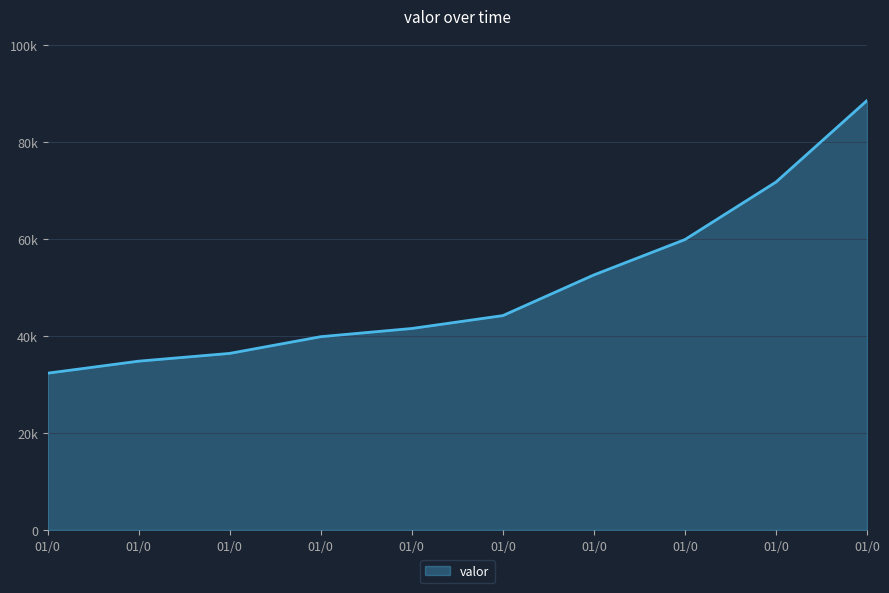

What is the value of the 8th point from the left?

59860